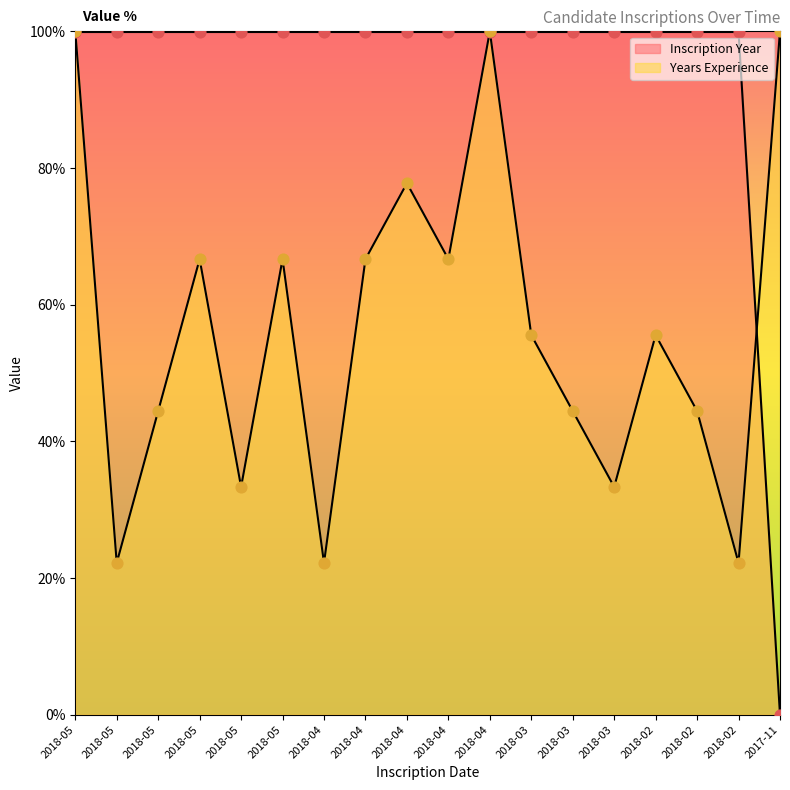

Which series has the largest Y range (max minus min)?

Inscription Year